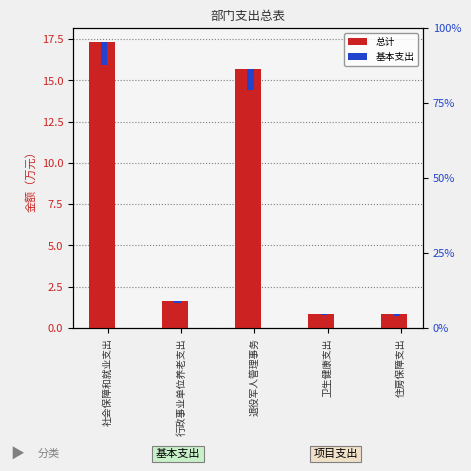

Rank the categories by 总计 value from highest to lowest.

社会保障和就业支出, 退役军人管理事务, 行政事业单位养老支出, 卫生健康支出, 住房保障支出